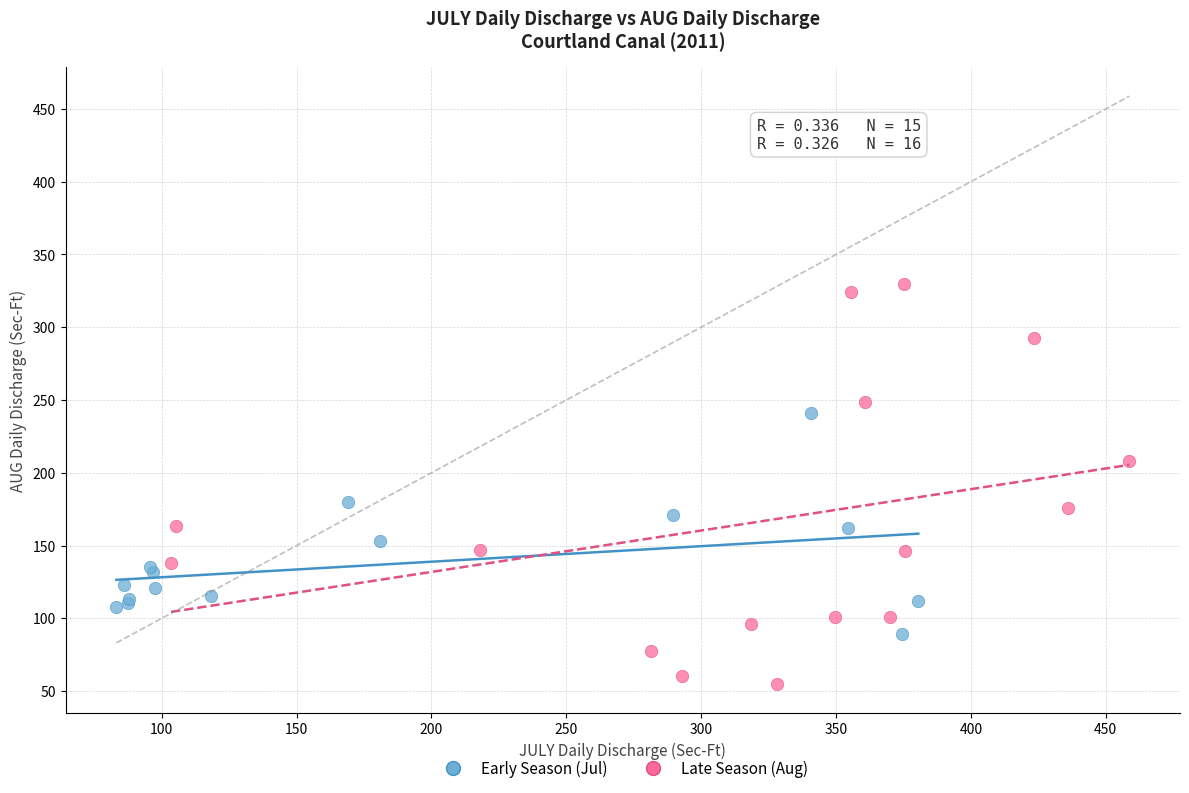

Which series reaches the maximum Y coordinate?

Late Season (Aug)